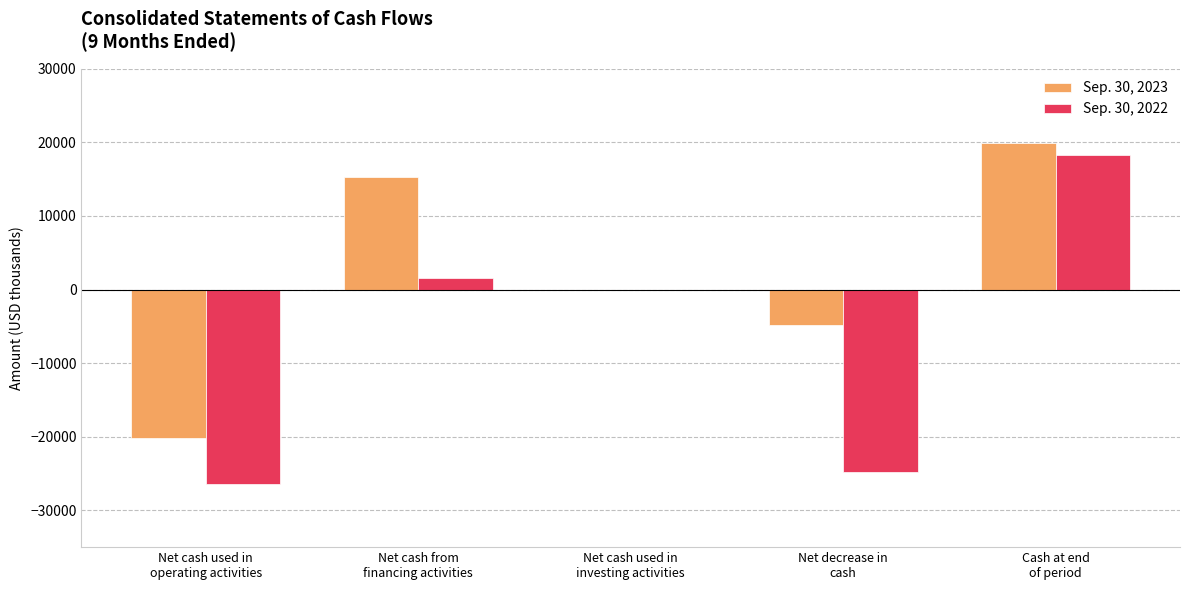

How many groups of bars are there?

5